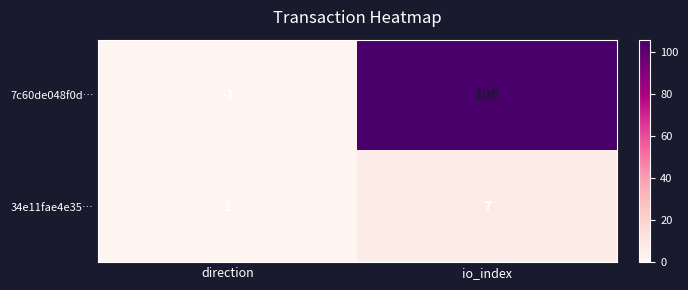

At which label is 34e11fae4e35… closest to 4?

direction